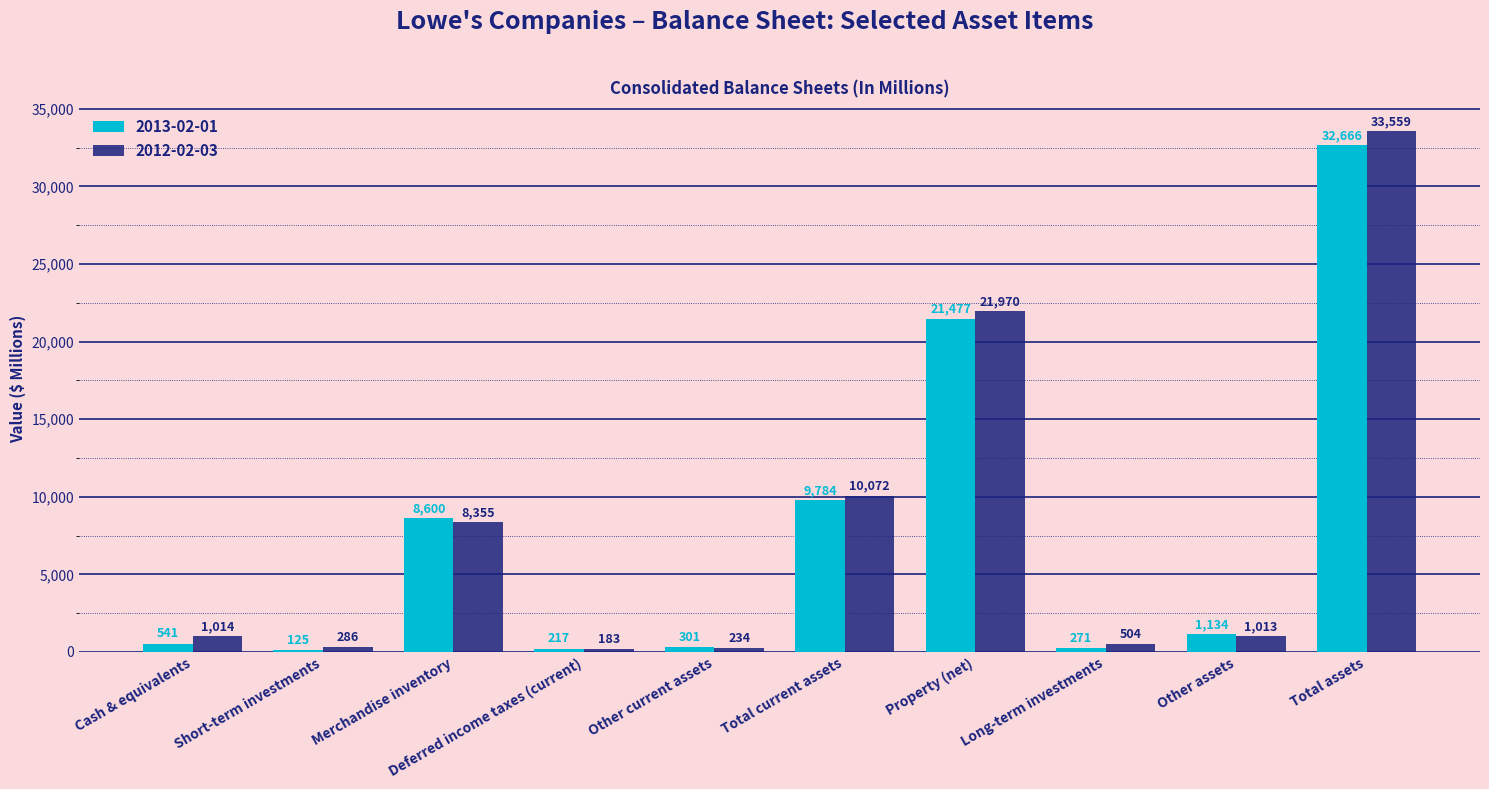

The 2013-02-01 series shows 21477 at Property (net). True or false?

True